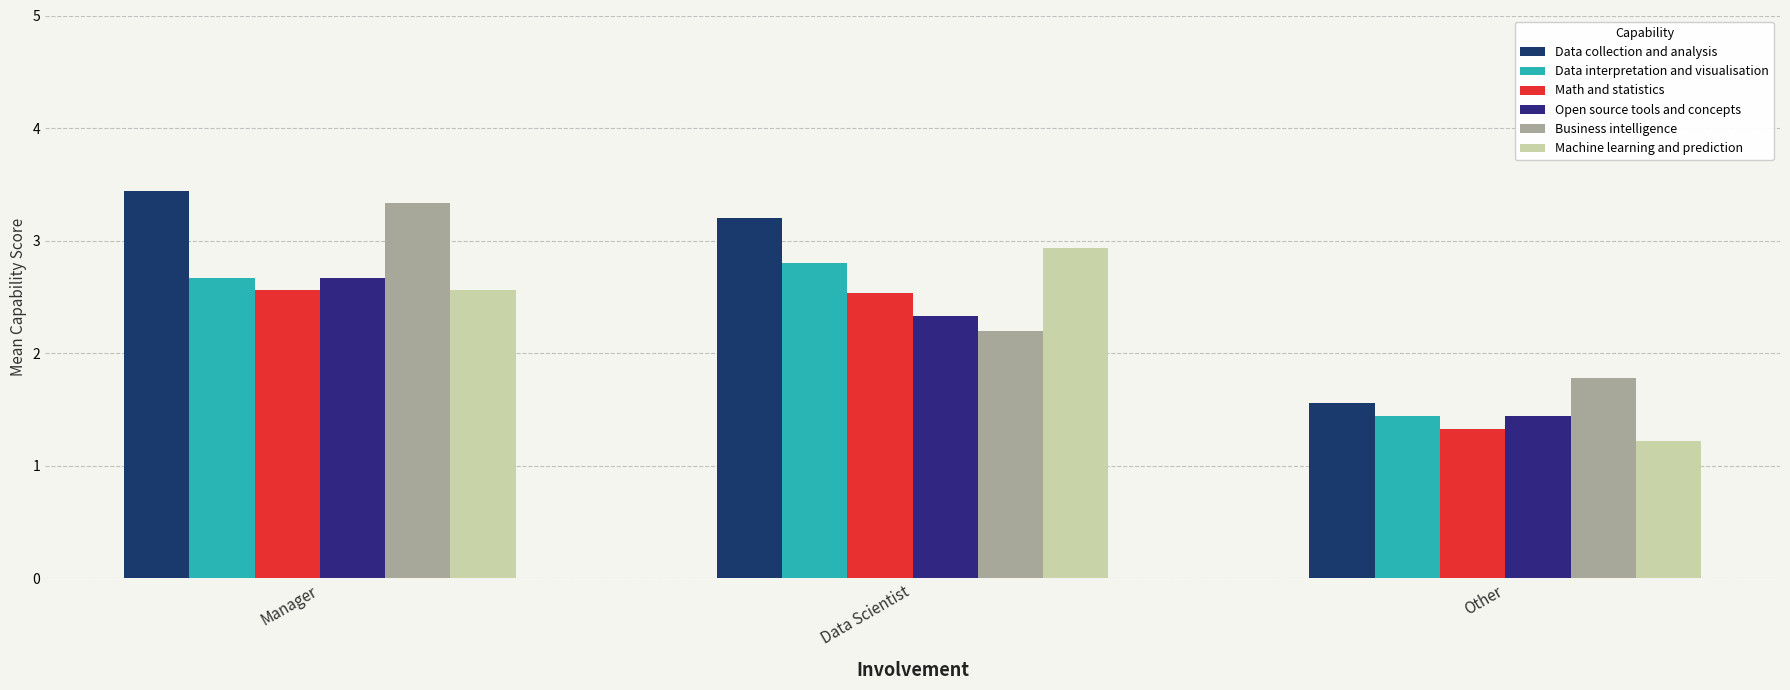

What is the value of the Data collection and analysis bar at the 3rd from the left?

1.6